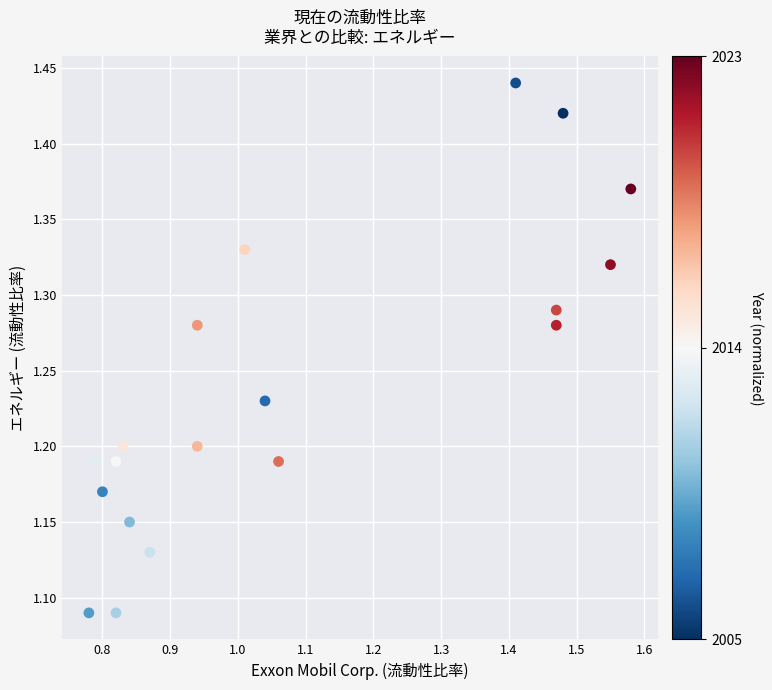

What is the range of X values (max minus min)?

0.8